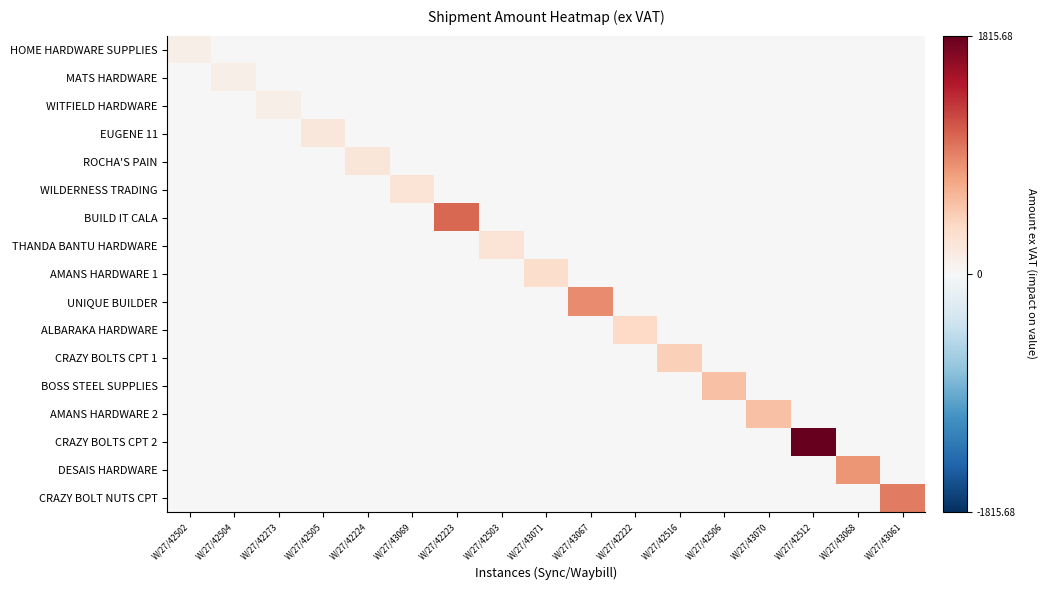

Reading left to right, extract all data points from this chart.

HOME HARDWARE SUPPLIES: W/27/42502=106.2	W/27/42504=0.0	W/27/42273=0.0	W/27/42505=0.0	W/27/42224=0.0	W/27/43069=0.0	W/27/42223=0.0	W/27/42503=0.0	W/27/43071=0.0	W/27/43067=0.0	W/27/42222=0.0	W/27/42516=0.0	W/27/42506=0.0	W/27/43070=0.0	W/27/42512=0.0	W/27/43068=0.0	W/27/43061=0.0
MATS HARDWARE: W/27/42502=0.0	W/27/42504=106.2	W/27/42273=0.0	W/27/42505=0.0	W/27/42224=0.0	W/27/43069=0.0	W/27/42223=0.0	W/27/42503=0.0	W/27/43071=0.0	W/27/43067=0.0	W/27/42222=0.0	W/27/42516=0.0	W/27/42506=0.0	W/27/43070=0.0	W/27/42512=0.0	W/27/43068=0.0	W/27/43061=0.0
WITFIELD HARDWARE: W/27/42502=0.0	W/27/42504=0.0	W/27/42273=106.2	W/27/42505=0.0	W/27/42224=0.0	W/27/43069=0.0	W/27/42223=0.0	W/27/42503=0.0	W/27/43071=0.0	W/27/43067=0.0	W/27/42222=0.0	W/27/42516=0.0	W/27/42506=0.0	W/27/43070=0.0	W/27/42512=0.0	W/27/43068=0.0	W/27/43061=0.0
EUGENE 11: W/27/42502=0.0	W/27/42504=0.0	W/27/42273=0.0	W/27/42505=199.5	W/27/42224=0.0	W/27/43069=0.0	W/27/42223=0.0	W/27/42503=0.0	W/27/43071=0.0	W/27/43067=0.0	W/27/42222=0.0	W/27/42516=0.0	W/27/42506=0.0	W/27/43070=0.0	W/27/42512=0.0	W/27/43068=0.0	W/27/43061=0.0
ROCHA'S PAIN: W/27/42502=0.0	W/27/42504=0.0	W/27/42273=0.0	W/27/42505=0.0	W/27/42224=218.9	W/27/43069=0.0	W/27/42223=0.0	W/27/42503=0.0	W/27/43071=0.0	W/27/43067=0.0	W/27/42222=0.0	W/27/42516=0.0	W/27/42506=0.0	W/27/43070=0.0	W/27/42512=0.0	W/27/43068=0.0	W/27/43061=0.0
WILDERNESS TRADING: W/27/42502=0.0	W/27/42504=0.0	W/27/42273=0.0	W/27/42505=0.0	W/27/42224=0.0	W/27/43069=249.9	W/27/42223=0.0	W/27/42503=0.0	W/27/43071=0.0	W/27/43067=0.0	W/27/42222=0.0	W/27/42516=0.0	W/27/42506=0.0	W/27/43070=0.0	W/27/42512=0.0	W/27/43068=0.0	W/27/43061=0.0
BUILD IT CALA: W/27/42502=0.0	W/27/42504=0.0	W/27/42273=0.0	W/27/42505=0.0	W/27/42224=0.0	W/27/43069=0.0	W/27/42223=1045.4	W/27/42503=0.0	W/27/43071=0.0	W/27/43067=0.0	W/27/42222=0.0	W/27/42516=0.0	W/27/42506=0.0	W/27/43070=0.0	W/27/42512=0.0	W/27/43068=0.0	W/27/43061=0.0
THANDA BANTU HARDWARE: W/27/42502=0.0	W/27/42504=0.0	W/27/42273=0.0	W/27/42505=0.0	W/27/42224=0.0	W/27/43069=0.0	W/27/42223=0.0	W/27/42503=254.2	W/27/43071=0.0	W/27/43067=0.0	W/27/42222=0.0	W/27/42516=0.0	W/27/42506=0.0	W/27/43070=0.0	W/27/42512=0.0	W/27/43068=0.0	W/27/43061=0.0
AMANS HARDWARE 1: W/27/42502=0.0	W/27/42504=0.0	W/27/42273=0.0	W/27/42505=0.0	W/27/42224=0.0	W/27/43069=0.0	W/27/42223=0.0	W/27/42503=0.0	W/27/43071=314.9	W/27/43067=0.0	W/27/42222=0.0	W/27/42516=0.0	W/27/42506=0.0	W/27/43070=0.0	W/27/42512=0.0	W/27/43068=0.0	W/27/43061=0.0
UNIQUE BUILDER: W/27/42502=0.0	W/27/42504=0.0	W/27/42273=0.0	W/27/42505=0.0	W/27/42224=0.0	W/27/43069=0.0	W/27/42223=0.0	W/27/42503=0.0	W/27/43071=0.0	W/27/43067=856.7	W/27/42222=0.0	W/27/42516=0.0	W/27/42506=0.0	W/27/43070=0.0	W/27/42512=0.0	W/27/43068=0.0	W/27/43061=0.0
ALBARAKA HARDWARE: W/27/42502=0.0	W/27/42504=0.0	W/27/42273=0.0	W/27/42505=0.0	W/27/42224=0.0	W/27/43069=0.0	W/27/42223=0.0	W/27/42503=0.0	W/27/43071=0.0	W/27/43067=0.0	W/27/42222=355.8	W/27/42516=0.0	W/27/42506=0.0	W/27/43070=0.0	W/27/42512=0.0	W/27/43068=0.0	W/27/43061=0.0
CRAZY BOLTS CPT 1: W/27/42502=0.0	W/27/42504=0.0	W/27/42273=0.0	W/27/42505=0.0	W/27/42224=0.0	W/27/43069=0.0	W/27/42223=0.0	W/27/42503=0.0	W/27/43071=0.0	W/27/43067=0.0	W/27/42222=0.0	W/27/42516=430.2	W/27/42506=0.0	W/27/43070=0.0	W/27/42512=0.0	W/27/43068=0.0	W/27/43061=0.0
BOSS STEEL SUPPLIES: W/27/42502=0.0	W/27/42504=0.0	W/27/42273=0.0	W/27/42505=0.0	W/27/42224=0.0	W/27/43069=0.0	W/27/42223=0.0	W/27/42503=0.0	W/27/43071=0.0	W/27/43067=0.0	W/27/42222=0.0	W/27/42516=0.0	W/27/42506=536.9	W/27/43070=0.0	W/27/42512=0.0	W/27/43068=0.0	W/27/43061=0.0
AMANS HARDWARE 2: W/27/42502=0.0	W/27/42504=0.0	W/27/42273=0.0	W/27/42505=0.0	W/27/42224=0.0	W/27/43069=0.0	W/27/42223=0.0	W/27/42503=0.0	W/27/43071=0.0	W/27/43067=0.0	W/27/42222=0.0	W/27/42516=0.0	W/27/42506=0.0	W/27/43070=530.6	W/27/42512=0.0	W/27/43068=0.0	W/27/43061=0.0
CRAZY BOLTS CPT 2: W/27/42502=0.0	W/27/42504=0.0	W/27/42273=0.0	W/27/42505=0.0	W/27/42224=0.0	W/27/43069=0.0	W/27/42223=0.0	W/27/42503=0.0	W/27/43071=0.0	W/27/43067=0.0	W/27/42222=0.0	W/27/42516=0.0	W/27/42506=0.0	W/27/43070=0.0	W/27/42512=1815.7	W/27/43068=0.0	W/27/43061=0.0
DESAIS HARDWARE: W/27/42502=0.0	W/27/42504=0.0	W/27/42273=0.0	W/27/42505=0.0	W/27/42224=0.0	W/27/43069=0.0	W/27/42223=0.0	W/27/42503=0.0	W/27/43071=0.0	W/27/43067=0.0	W/27/42222=0.0	W/27/42516=0.0	W/27/42506=0.0	W/27/43070=0.0	W/27/42512=0.0	W/27/43068=800.0	W/27/43061=0.0
CRAZY BOLT NUTS CPT: W/27/42502=0.0	W/27/42504=0.0	W/27/42273=0.0	W/27/42505=0.0	W/27/42224=0.0	W/27/43069=0.0	W/27/42223=0.0	W/27/42503=0.0	W/27/43071=0.0	W/27/43067=0.0	W/27/42222=0.0	W/27/42516=0.0	W/27/42506=0.0	W/27/43070=0.0	W/27/42512=0.0	W/27/43068=0.0	W/27/43061=943.6